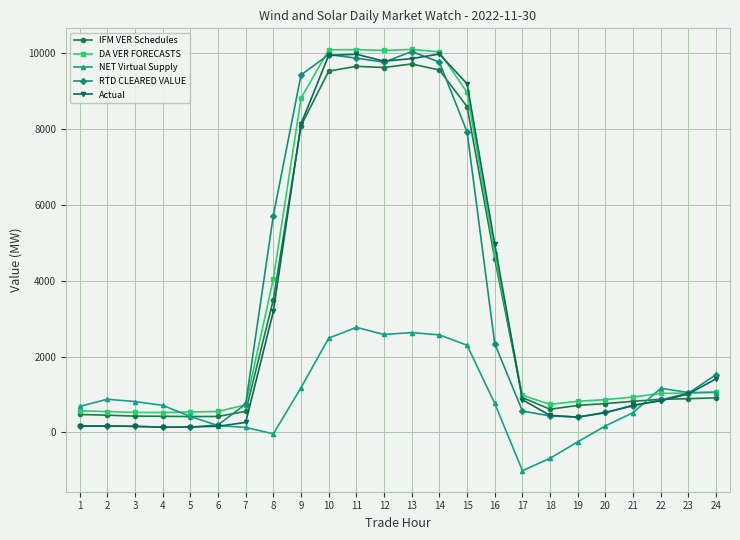

The RTD CLEARED VALUE series shows 160.4 at 3. True or false?

True